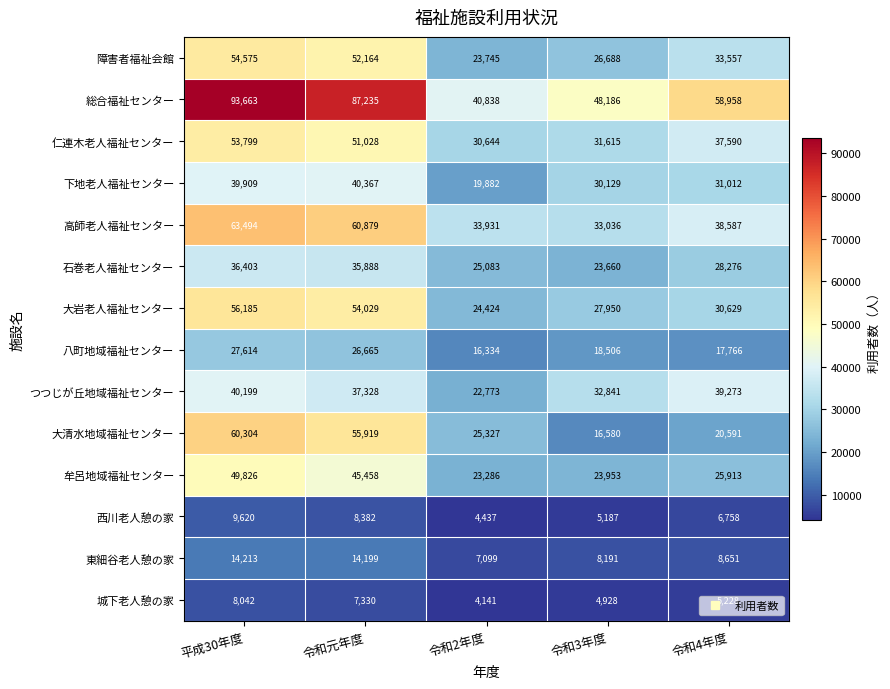

What value does the 城下老人憩の家 series have at 令和3年度?

4928